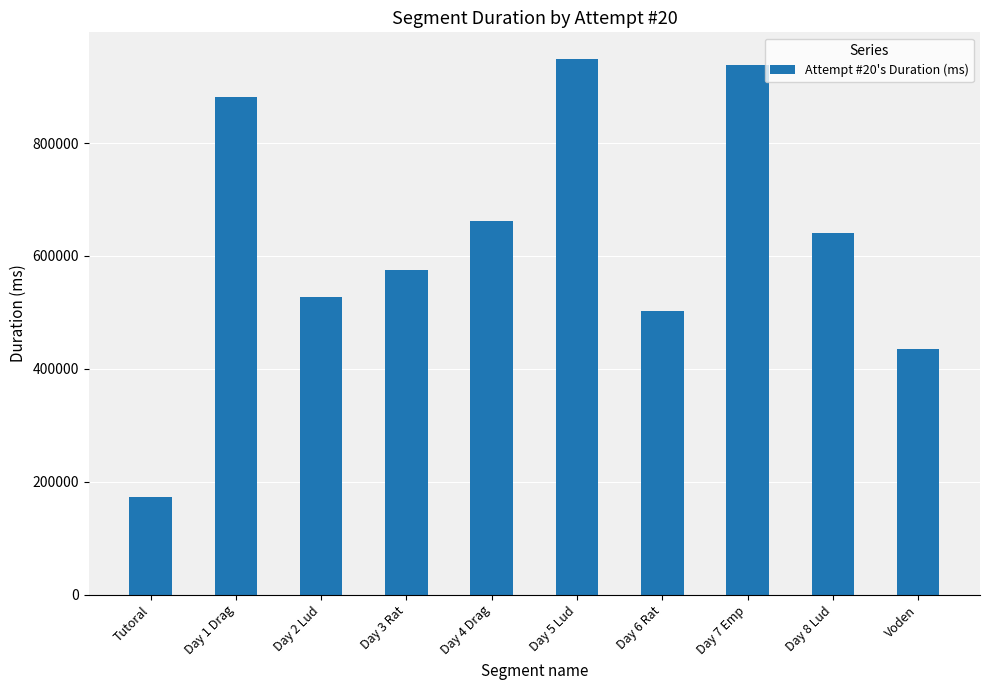

True or false: the data shows 575147 at Day 3 Rat.

True